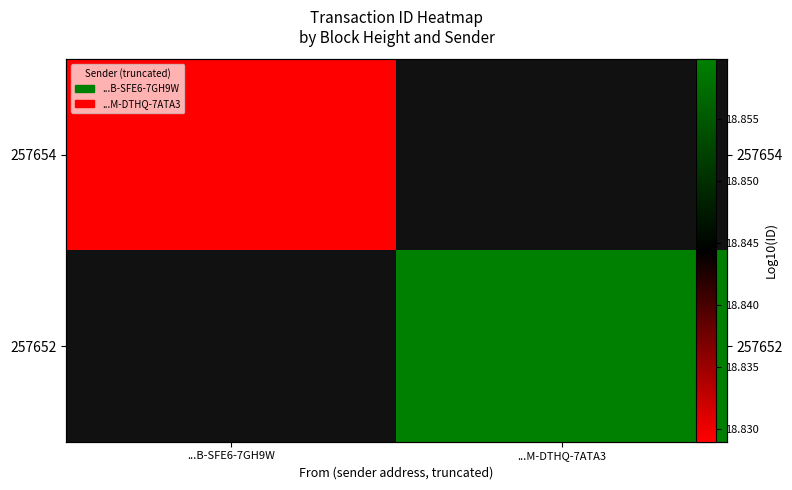

Which label corresponds to the smallest value in the chart?

...B-SFE6-7GH9W